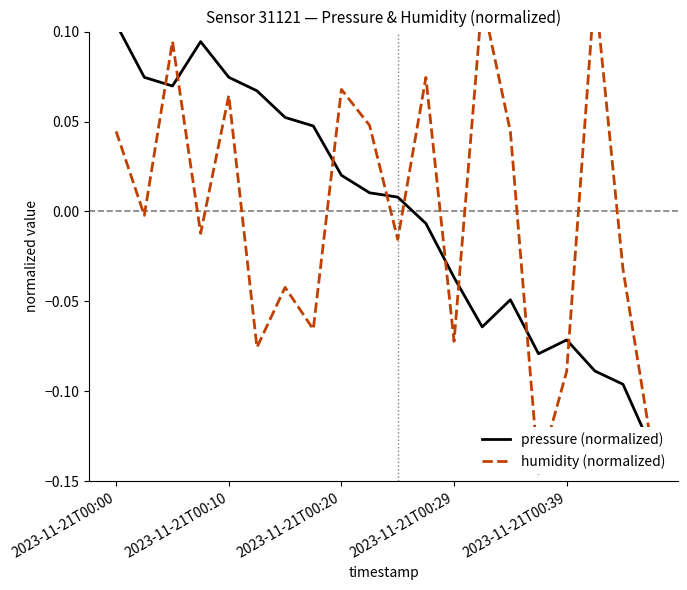

True or false: pressure (normalized) has more than 1 points higher than both neighbors.

True